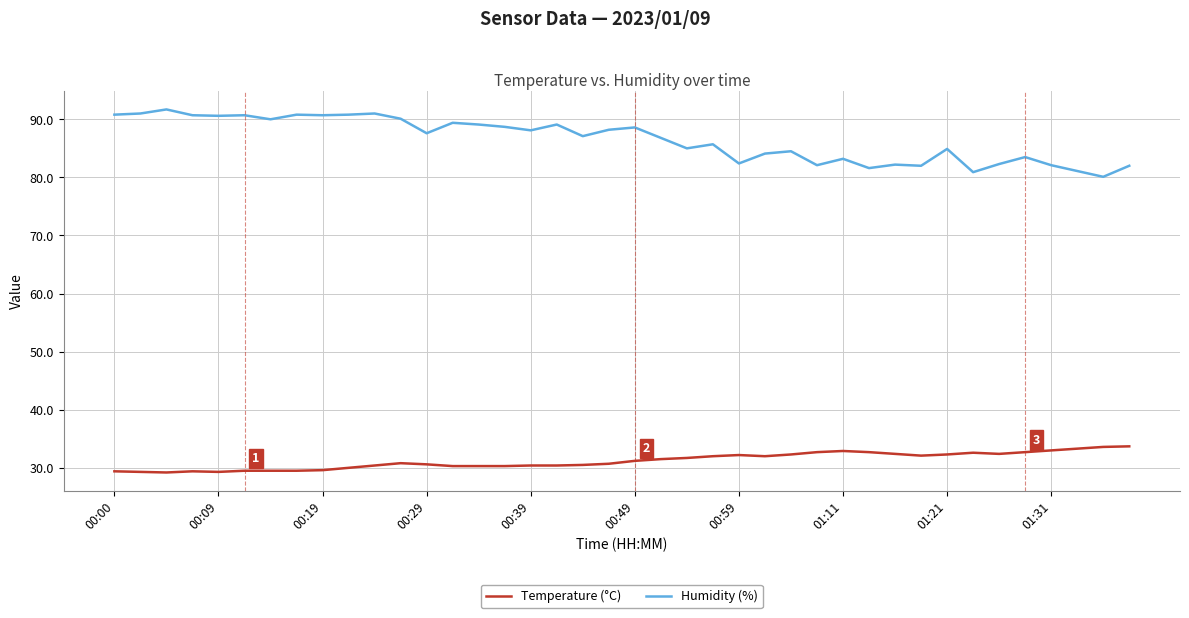

What is the lowest value of the Temperature (°C) series?

29.2